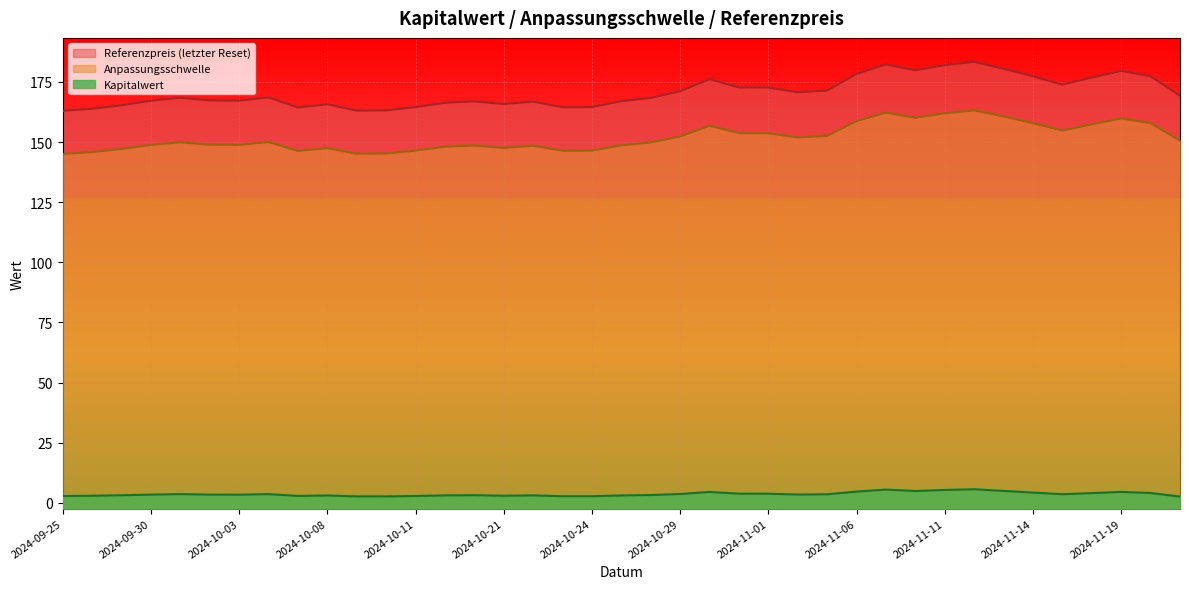

How many data points in Kapitalwert are less than 3?

10